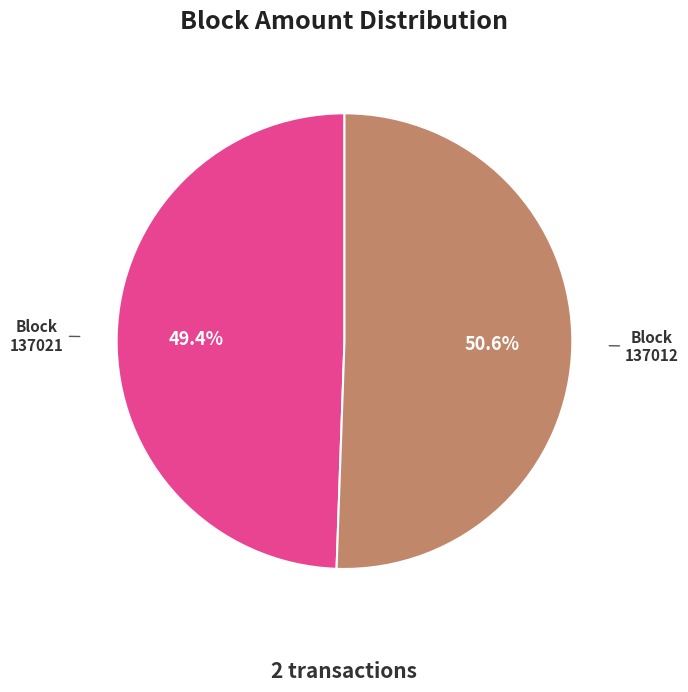

Is there any slice that represents more than half of the pie?

Yes